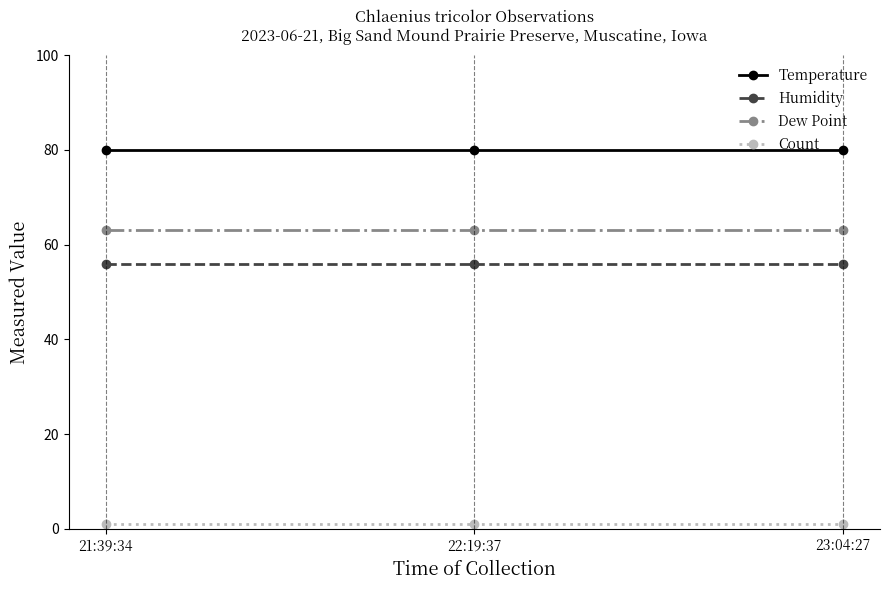

Is this an area chart (filled region under the line)?

No